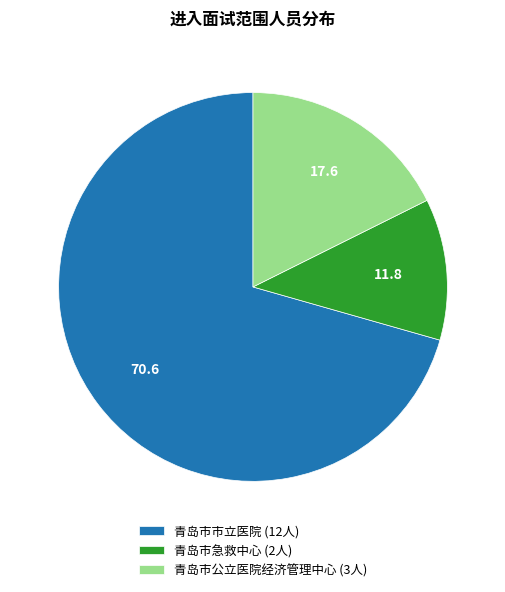

How many slices are in this pie chart?

3